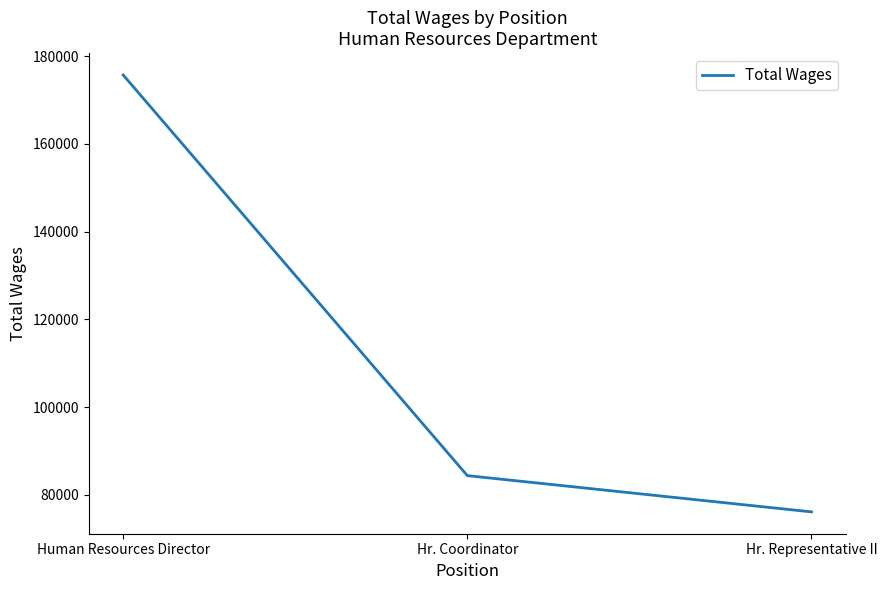

At which label is the value closest to 125910?

Hr. Coordinator